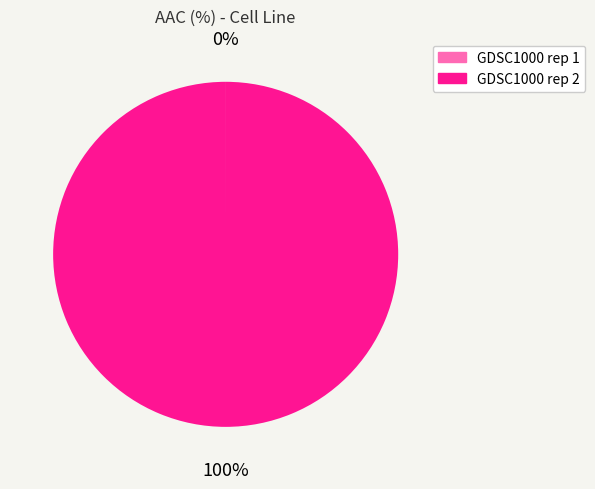

To the nearest percent, what is the average slice percentage?

50%